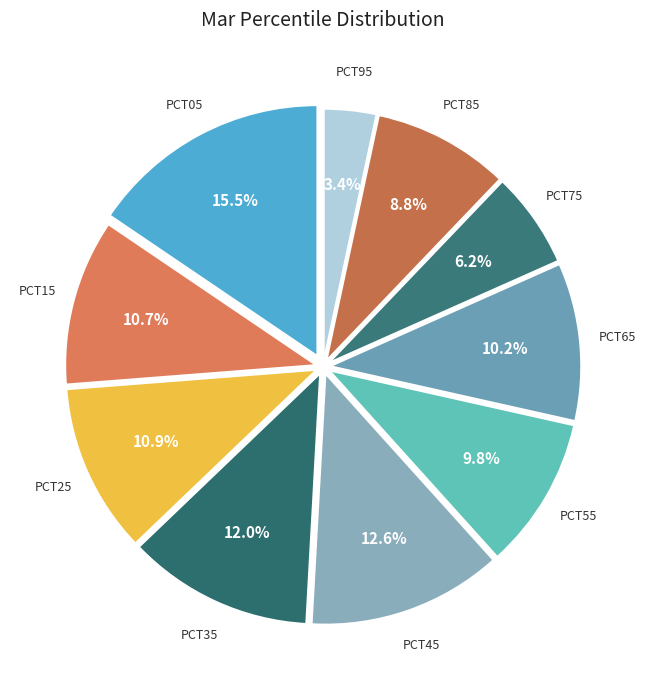

Does any single category account for the majority?

No